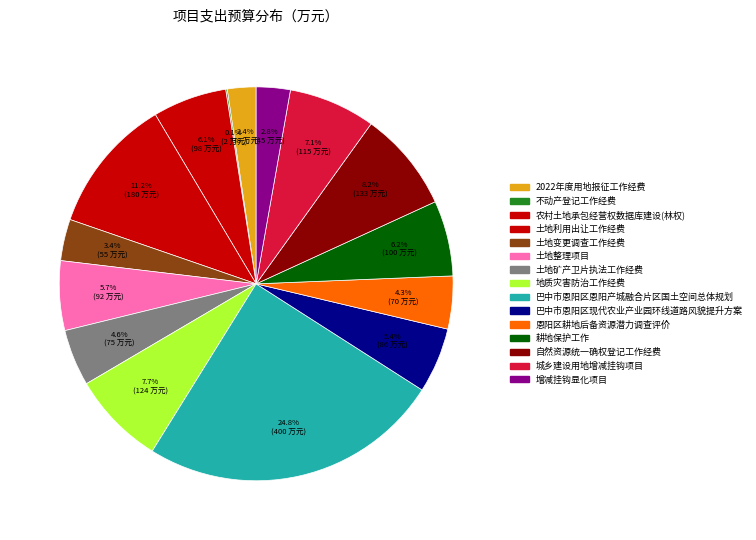

Count the number of slices in the pie.

15